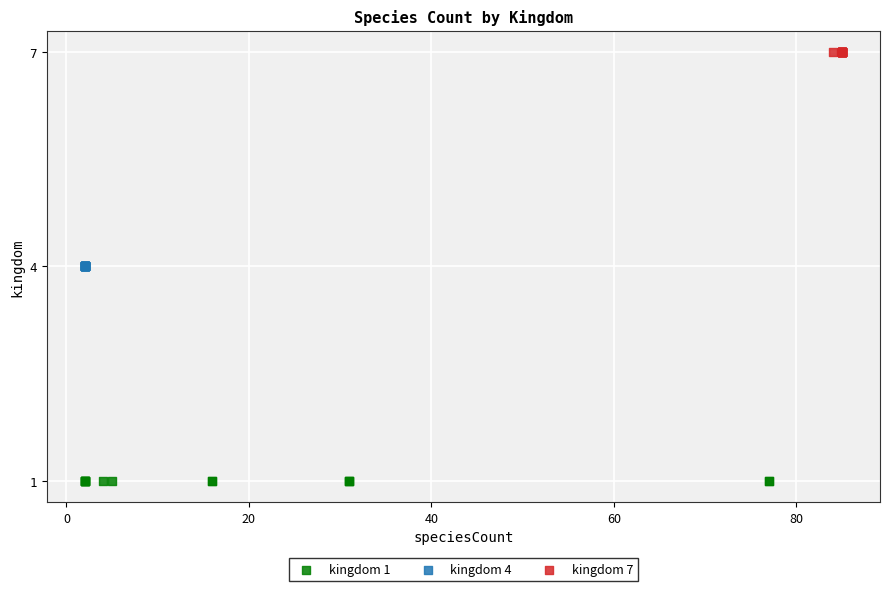

Which series reaches the minimum Y coordinate?

kingdom 1